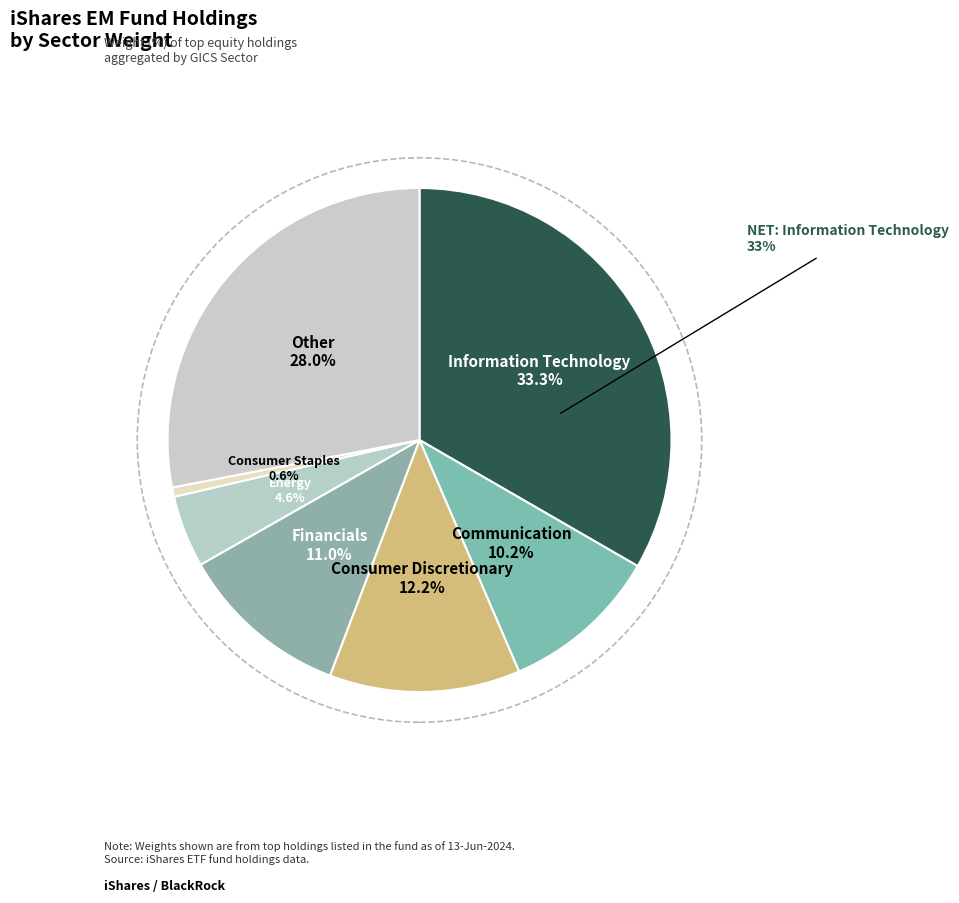

Is Other the majority of the pie?

No